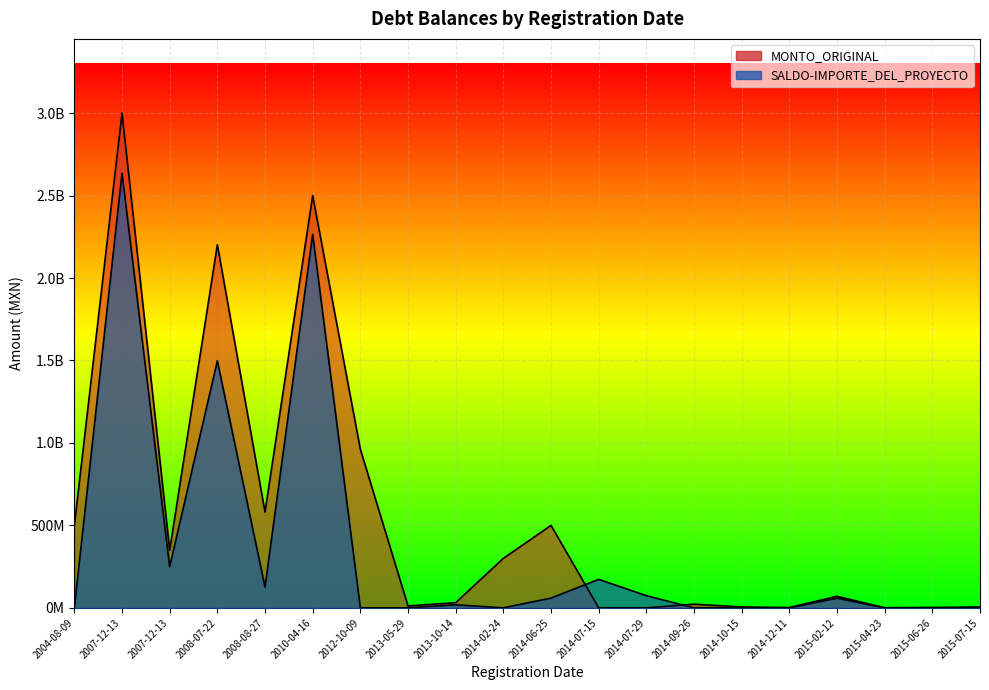

Rank the series by their average value, from highest to lowest.

MONTO_ORIGINAL, SALDO-IMPORTE_DEL_PROYECTO